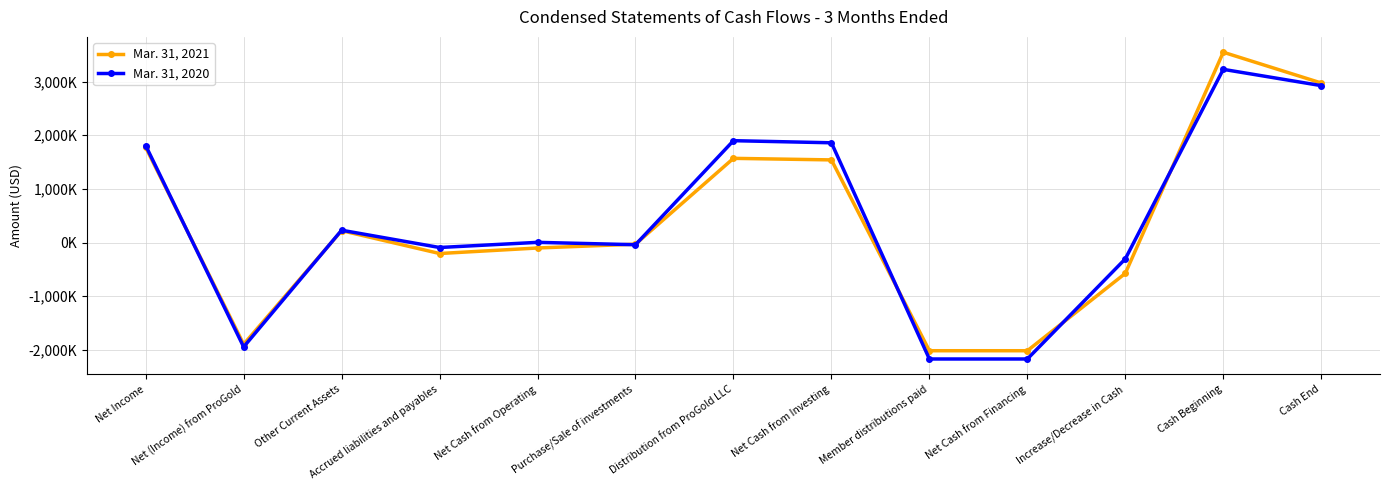

Which series has the largest total across all categories?

Mar. 31, 2020